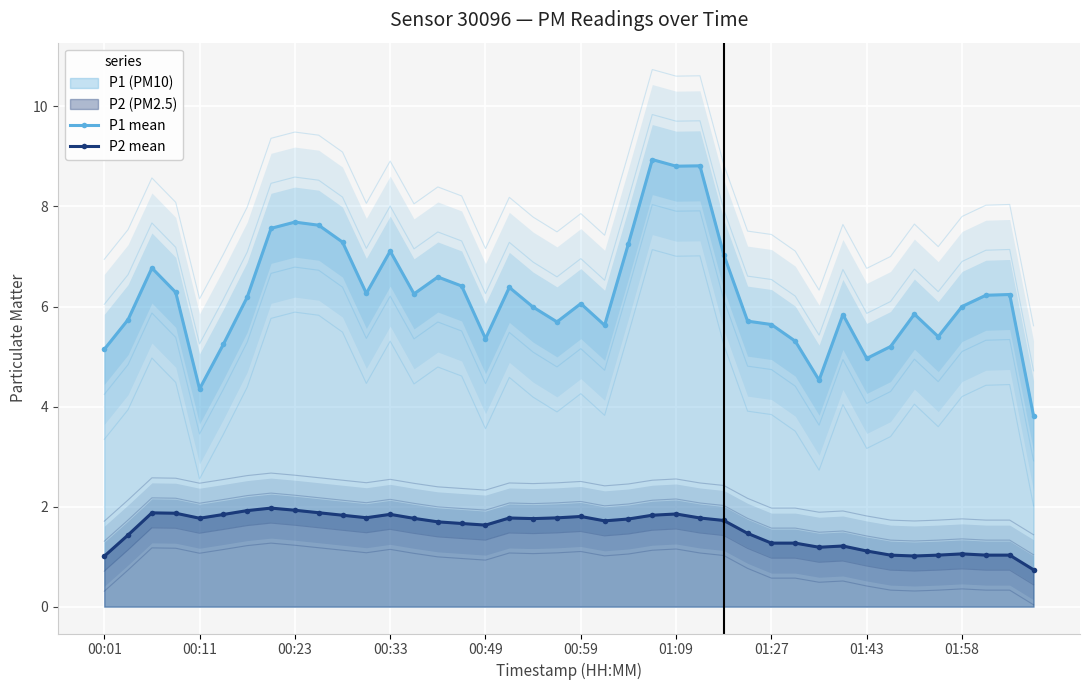

True or false: P1 mean and P2 mean cross at least once.

False